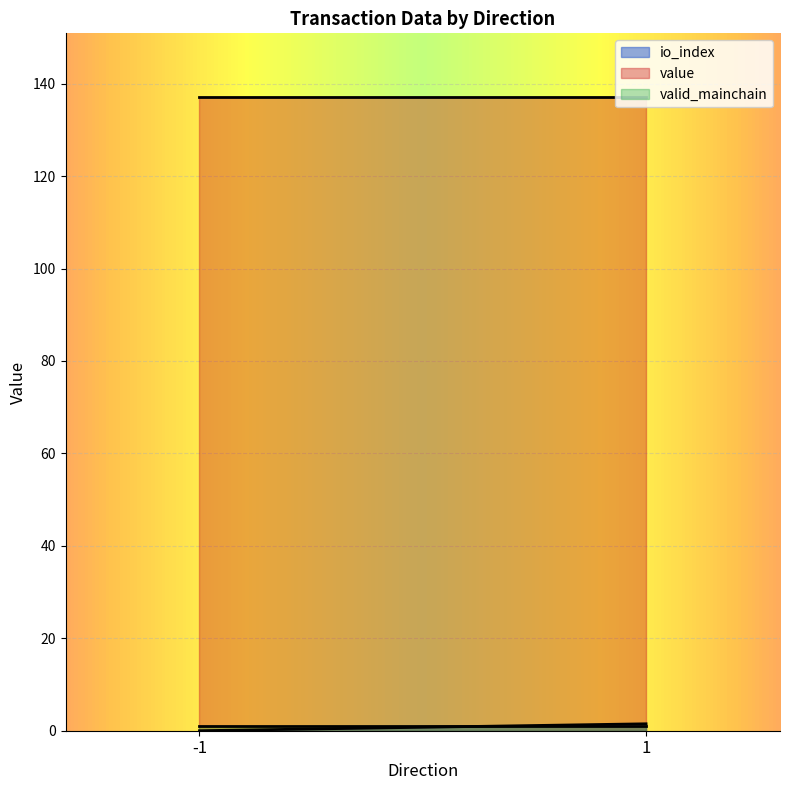

Which series has the largest total across all categories?

value